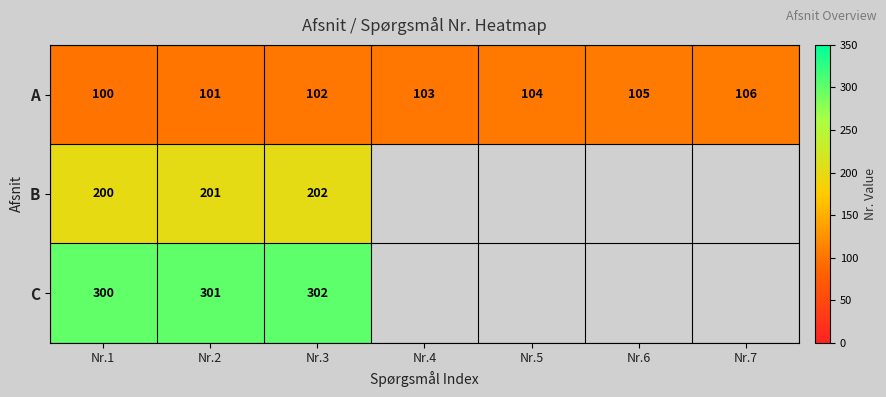

Which category has the lowest value across all series?

Nr.1